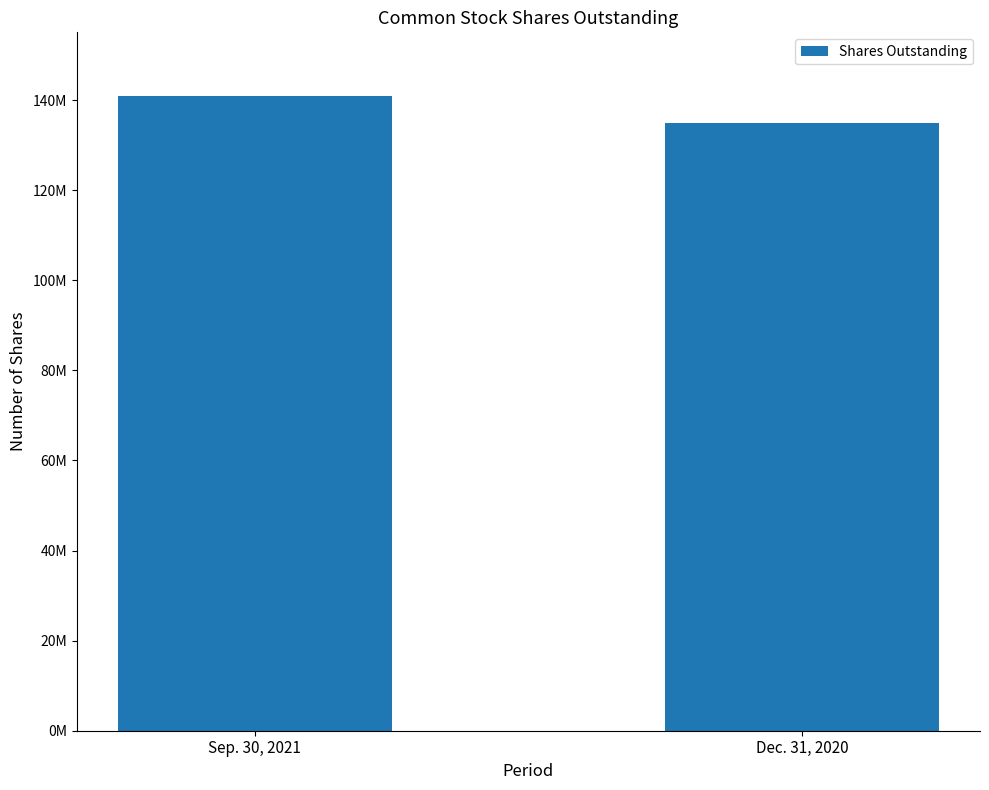

What is the difference between the maximum and minimum values?

5936000